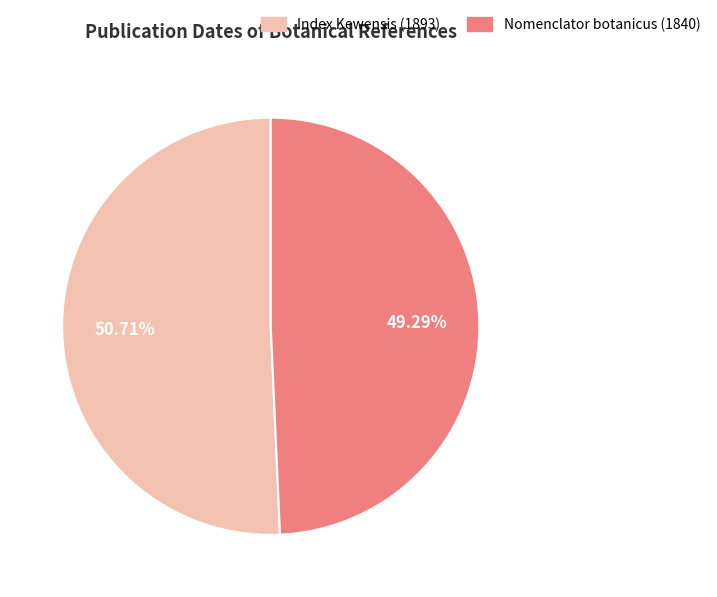

Do Nomenclator botanicus (1840) and Index Kewensis (1893) together represent more than half of the pie?

Yes